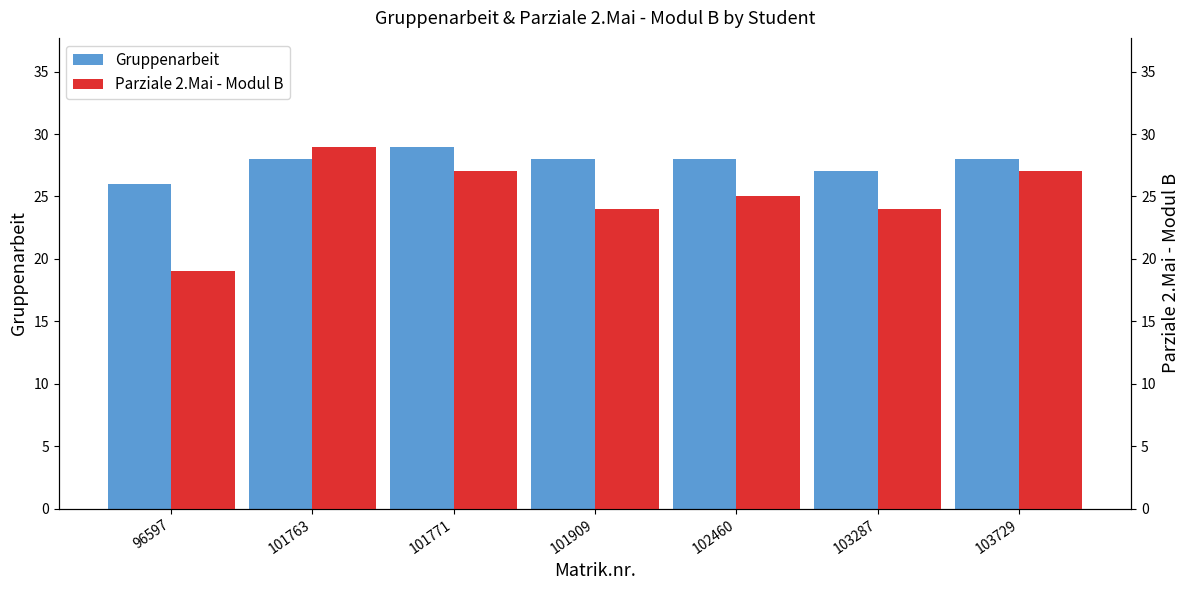

How many bars are there in each group?

2